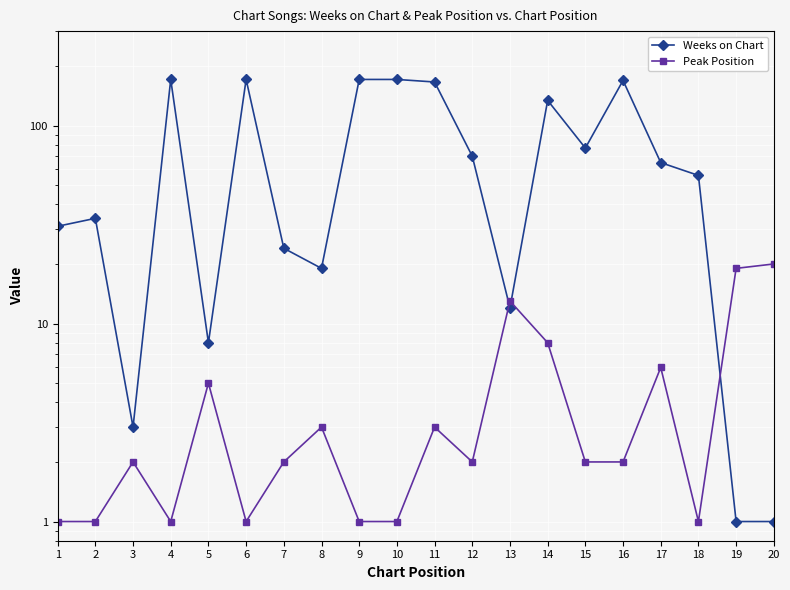

True or false: Peak Position and Weeks on Chart intersect in this chart.

True